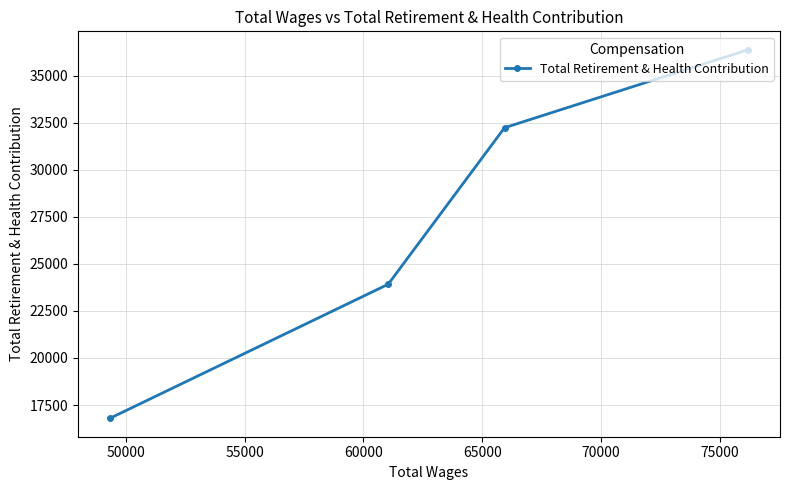

What is the difference between the second highest and minimum values?

15429